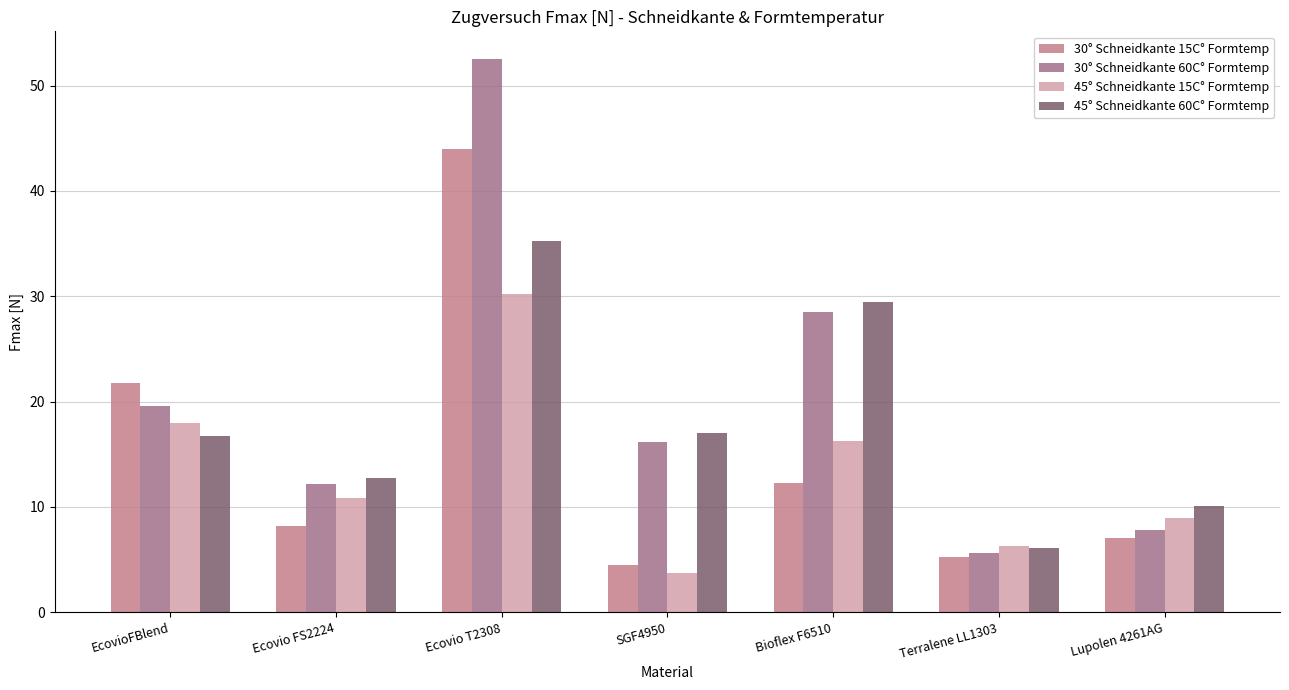

How many bars are there in total?

28